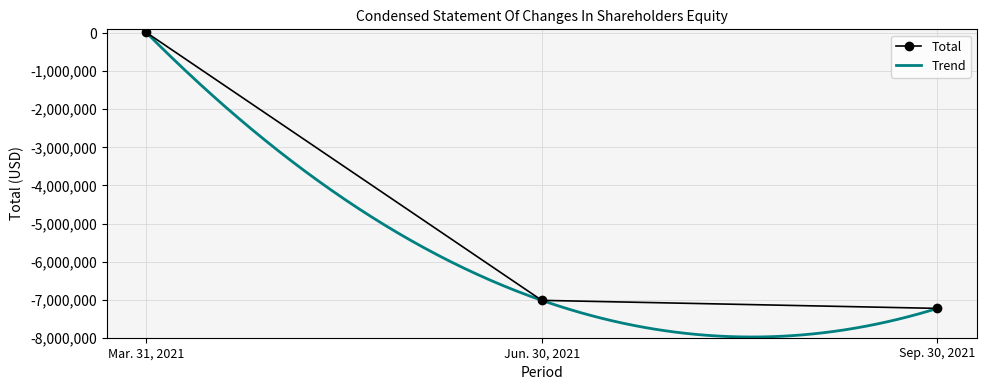

Read the value at Mar. 31, 2021, to the nearest 50.

20000